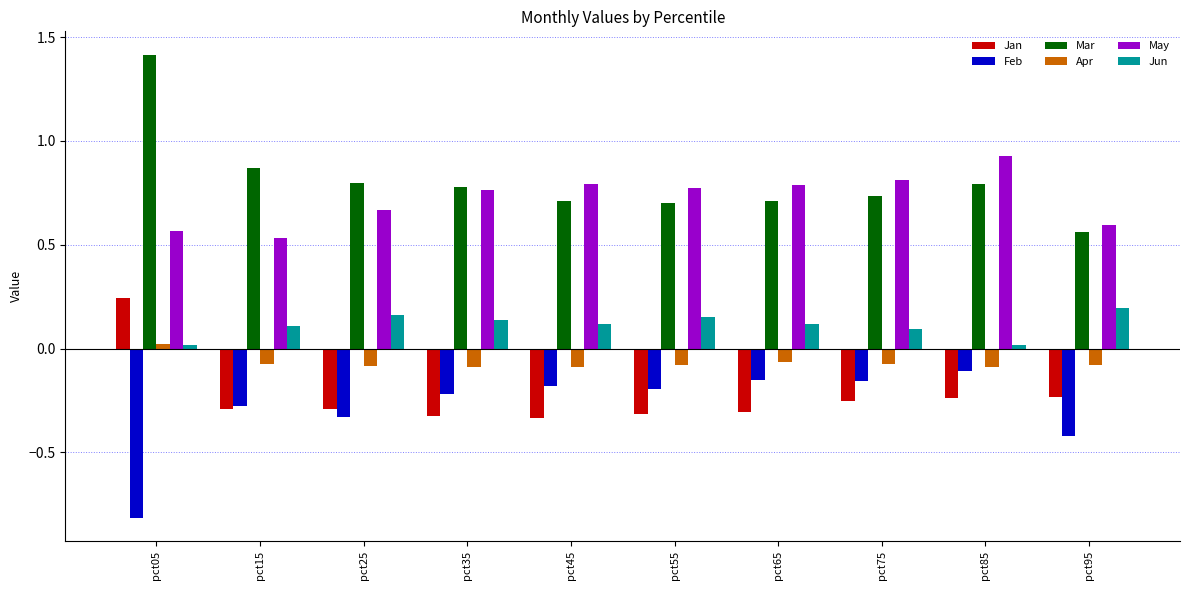

What is the sum of all May values?

7.2